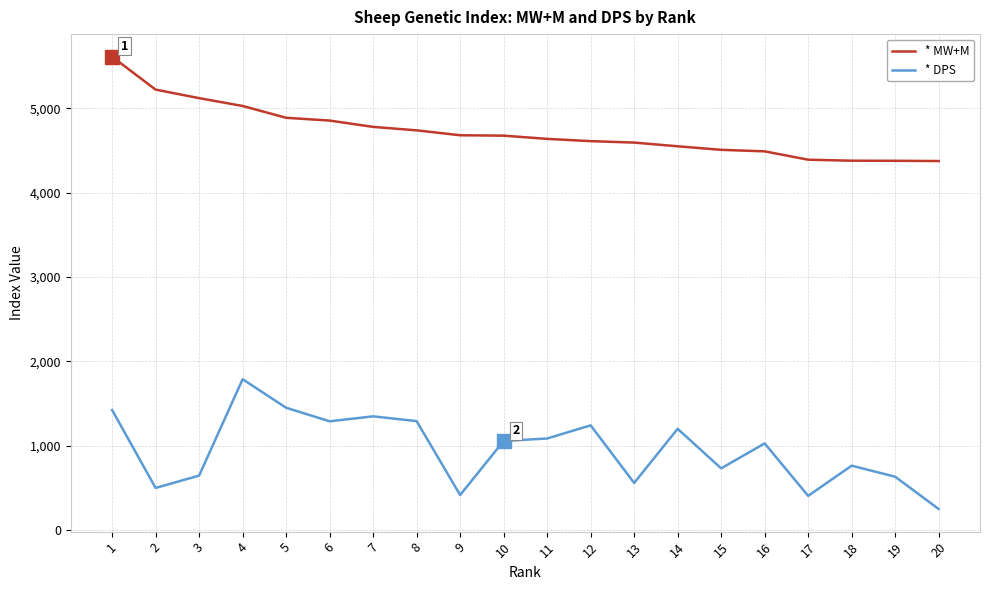

Rank the series at 15 from highest to lowest value.

* MW+M, * DPS